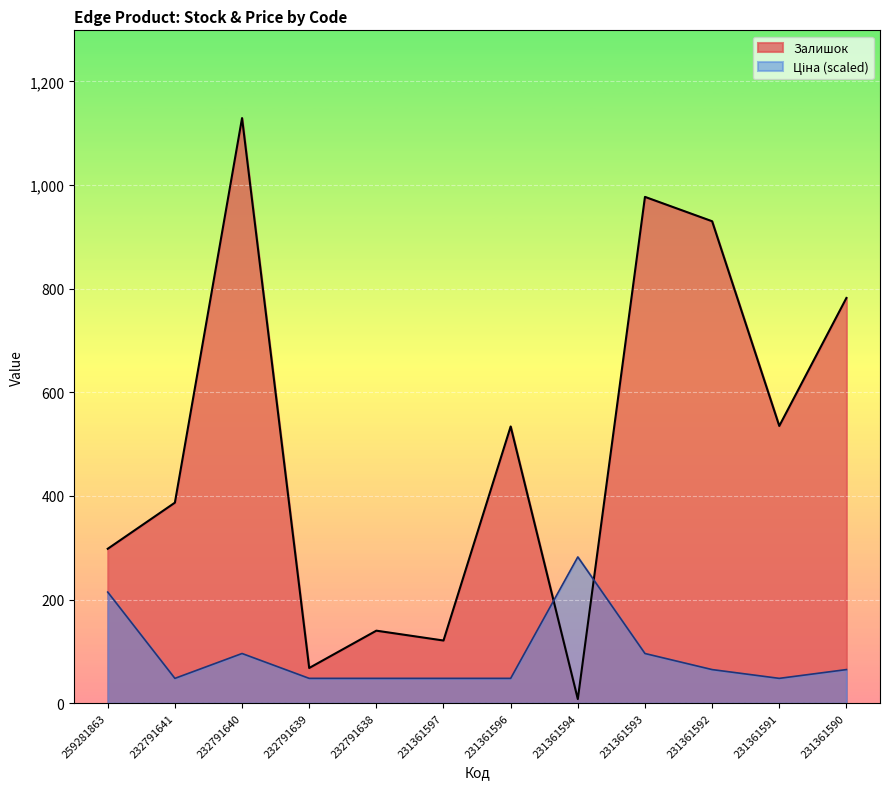

Between which two adjacent categories do Ціна and Залишок first intersect?

231361596 and 231361594